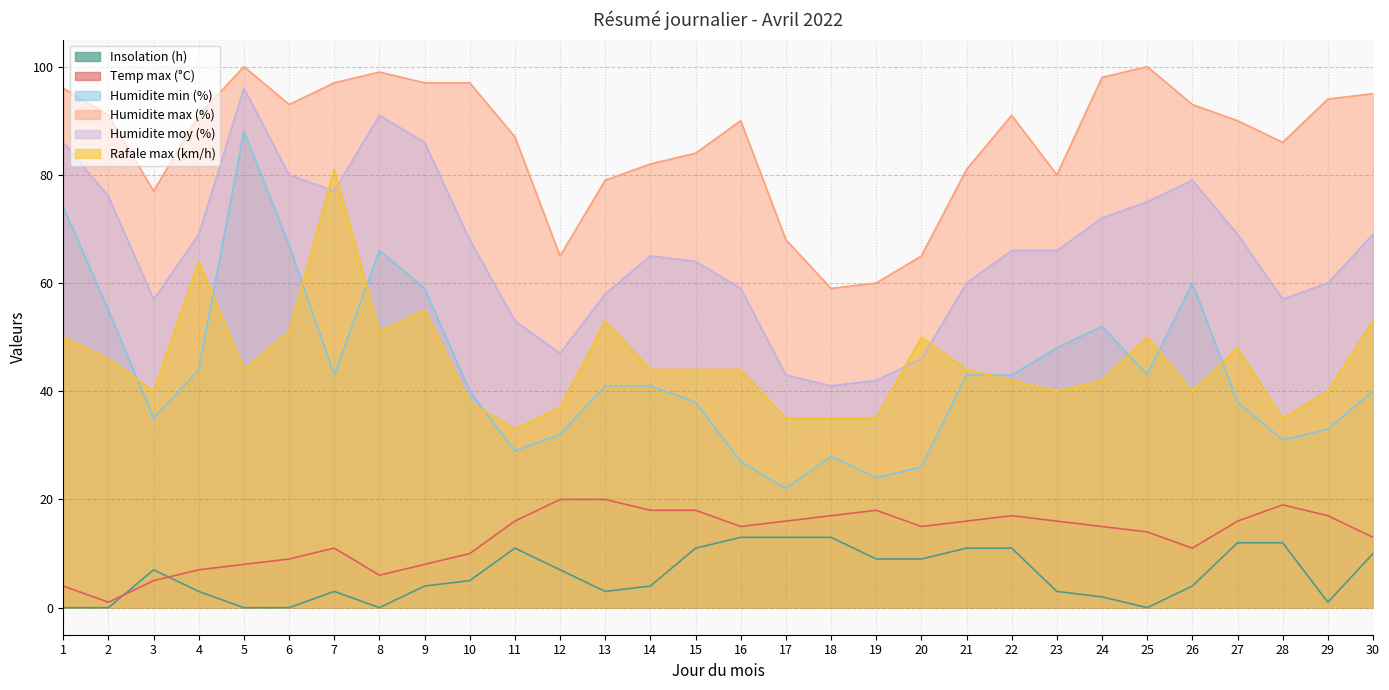

What is the maximum value shown in the chart?

100